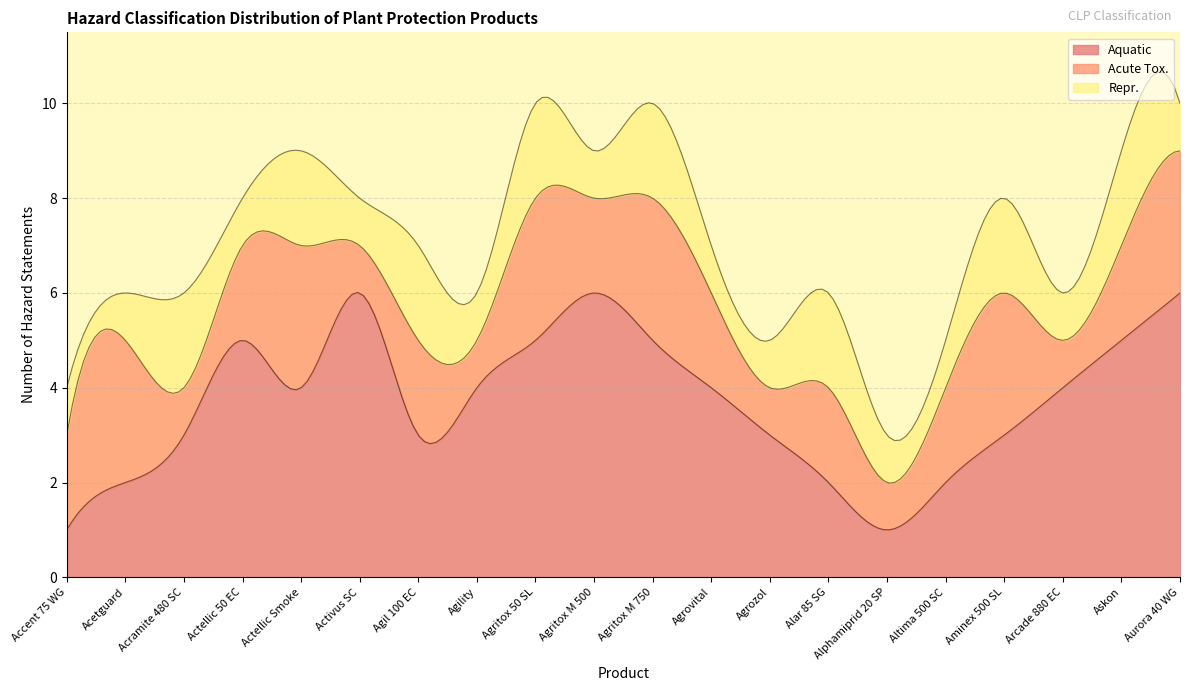

Which label corresponds to the largest value in the chart?

Activus SC